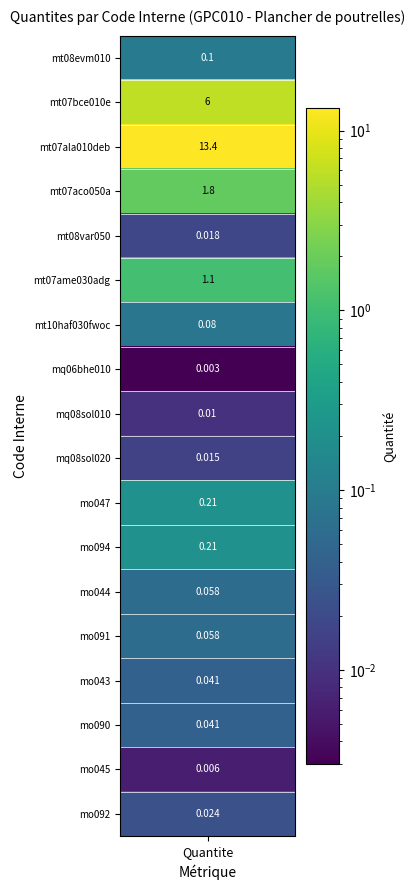

List the labels in order of value, largest first.

mt07ala010deb, mt07bce010e, mt07aco050a, mt07ame030adg, mo047, mo094, mt08evm010, mt10haf030fwoc, mo044, mo091, mo043, mo090, mo092, mt08var050, mq08sol020, mq08sol010, mo045, mq06bhe010